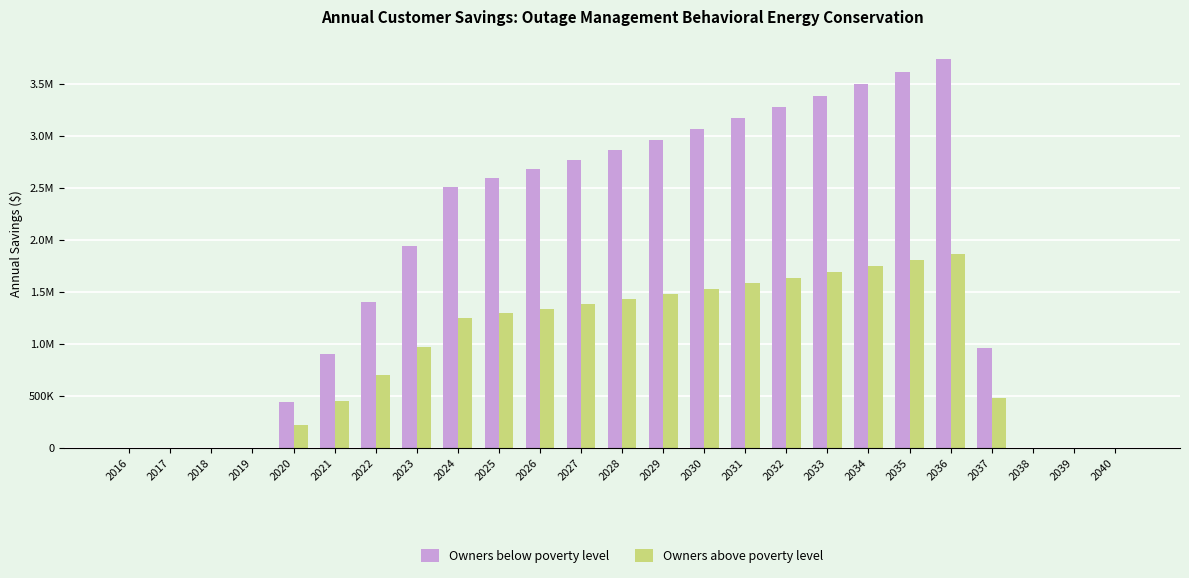

What is the value of the Owners below poverty level bar at the 5th from the left?

439801.9